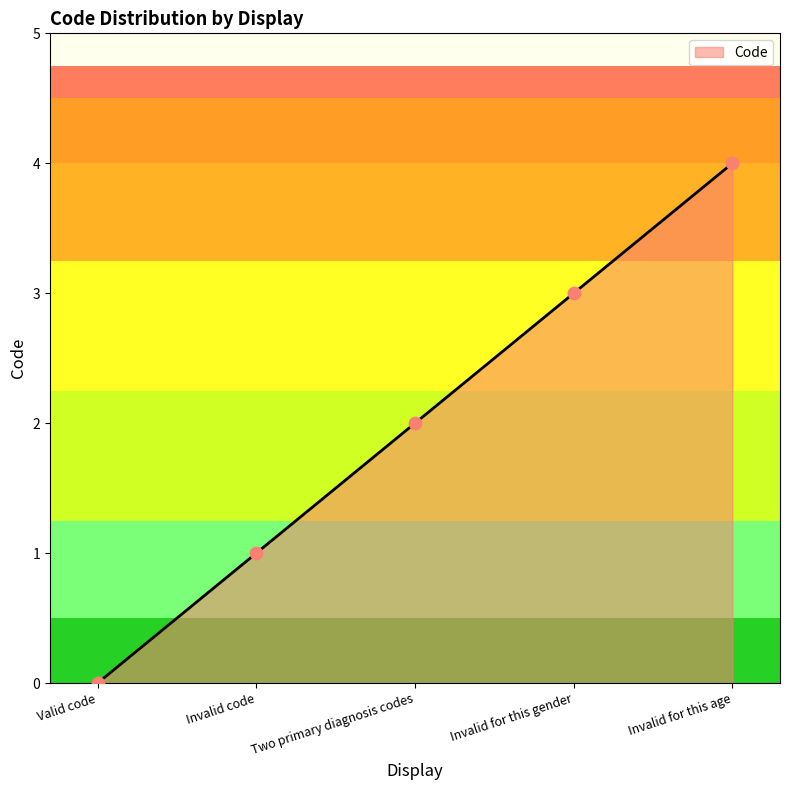

What is the change in value from Valid code to Invalid code?

+1